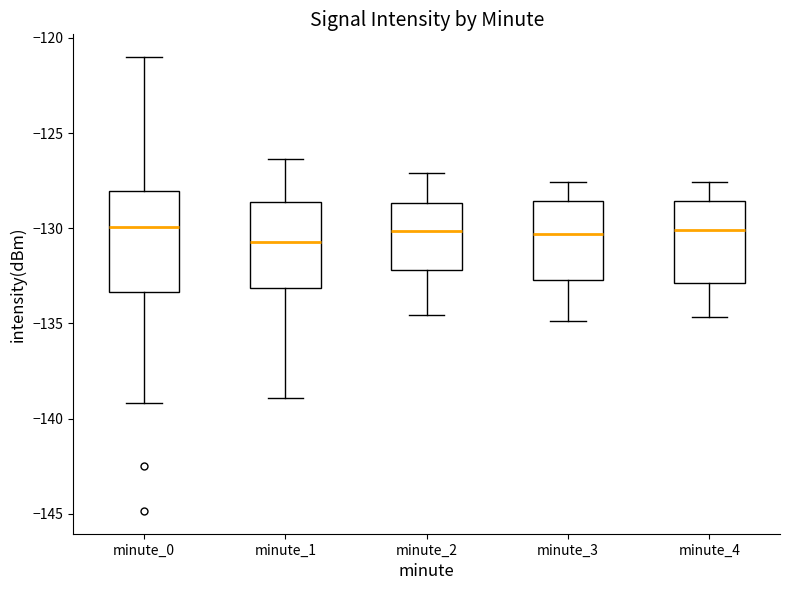

Comparing the boxes themselves (not the whiskers), which one is the tallest?

minute_0